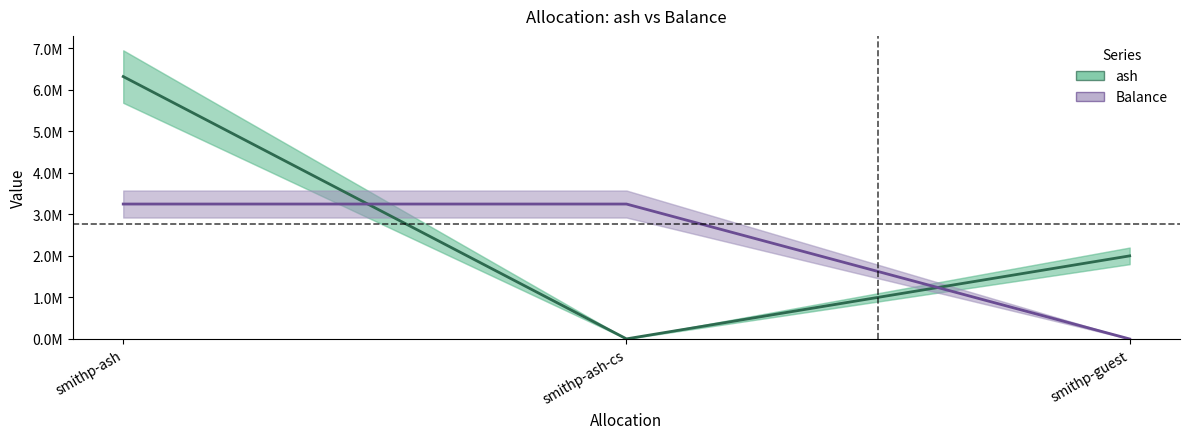

At which label does Balance reach its minimum?

smithp-guest